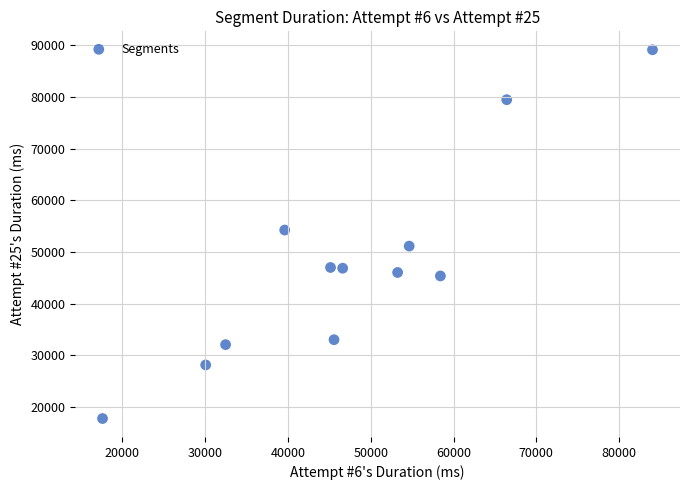

What Y value in the scatter plot is closest to 53435?

54231